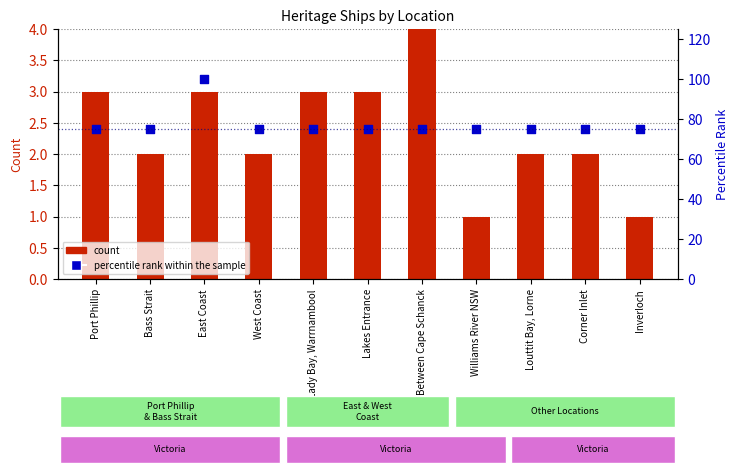

Is the value of Count at Corner Inlet greater than the value of percentile rank within the sample at West Coast?

No